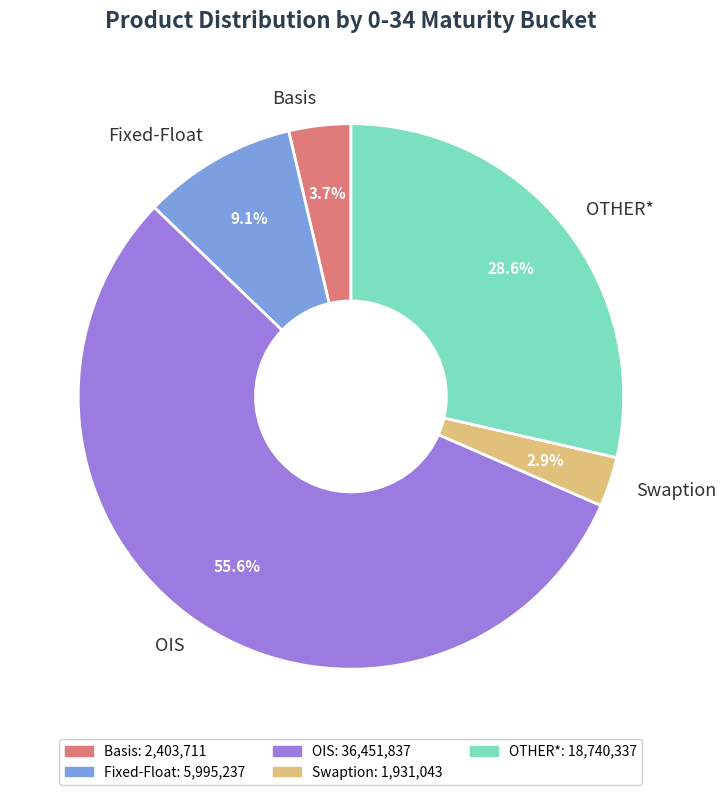

How many segments does this pie chart have?

5